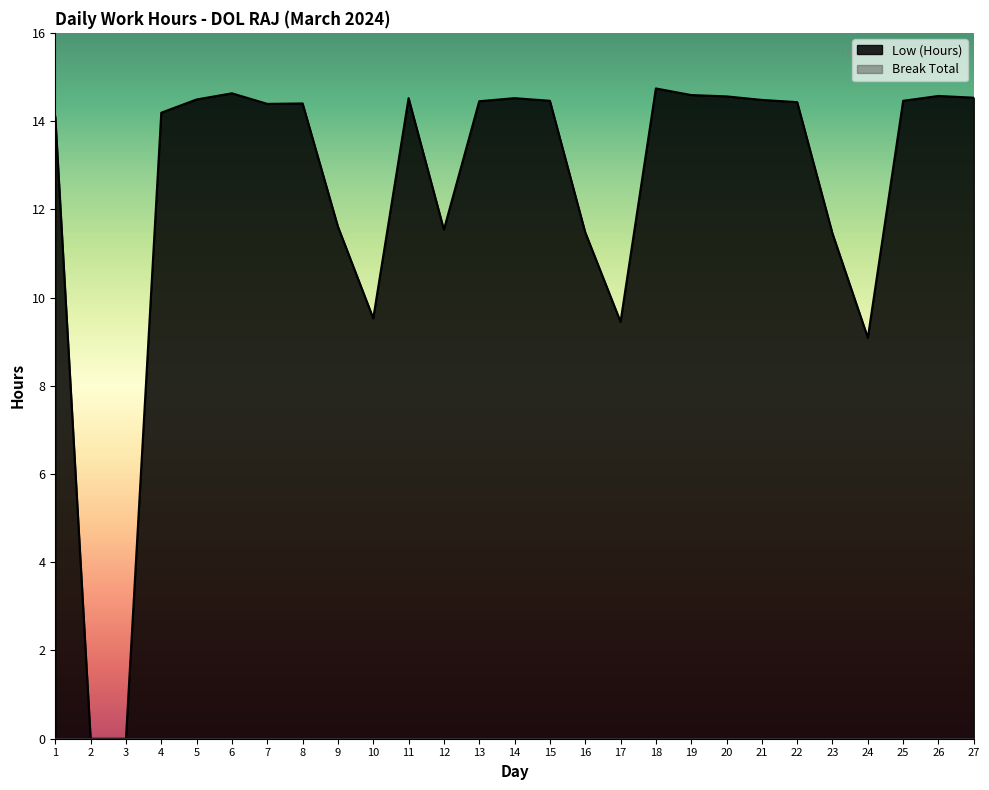

How many points are higher than both their immediate neighbors (excluding endpoints)?

6